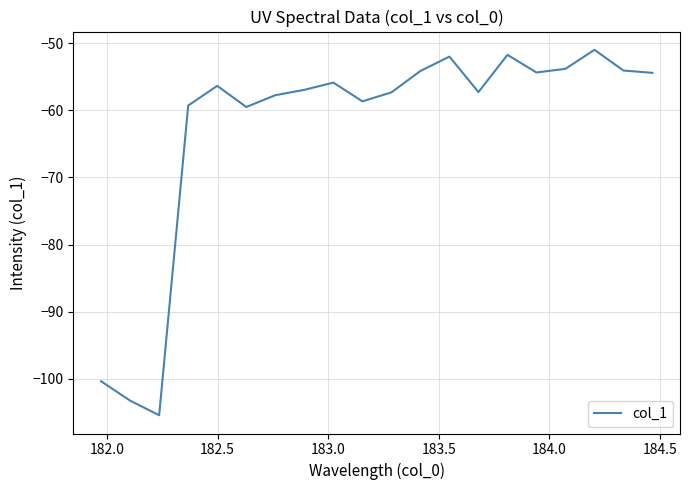

Does the chart display data point markers on the line(s)?

No